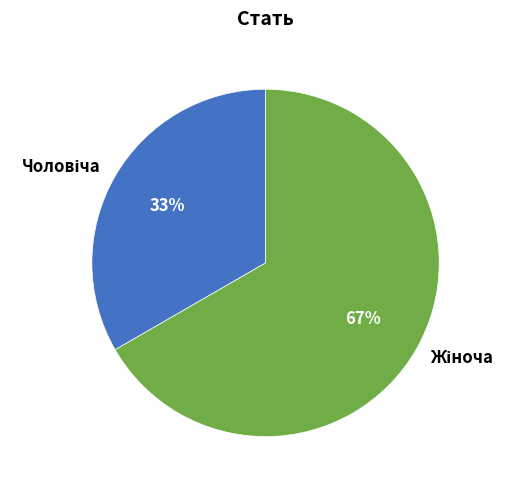

To the nearest percent, what is the average slice percentage?

50%